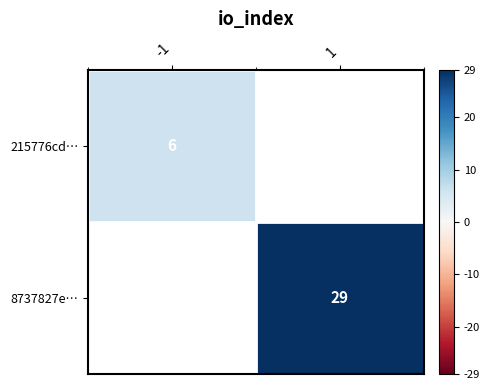

The 215776cd… series shows 6 at -1. True or false?

True